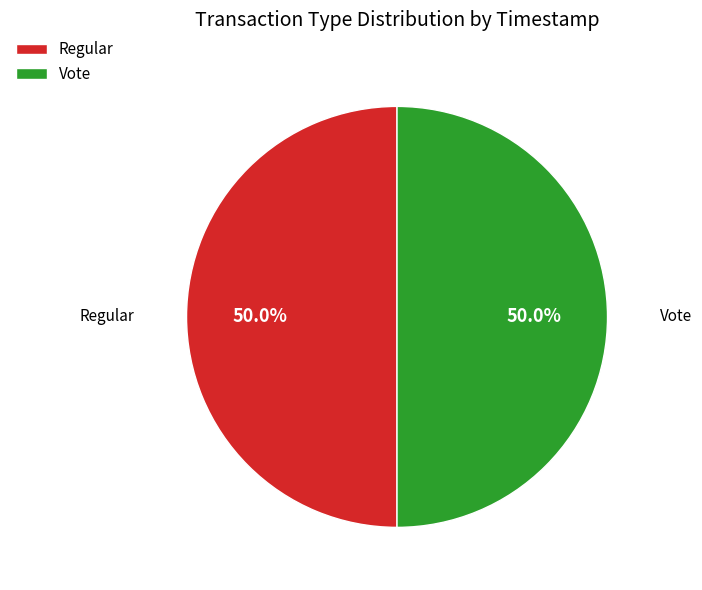

How many slices are in this pie chart?

2